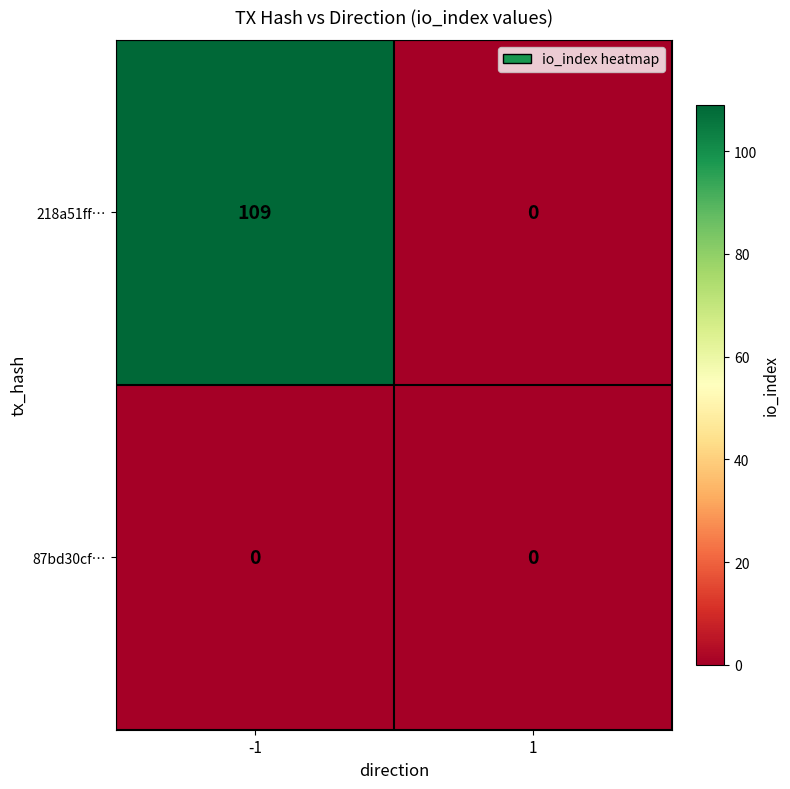

List the series in order of their overall mean, lowest first.

87bd30cf…, 218a51ff…